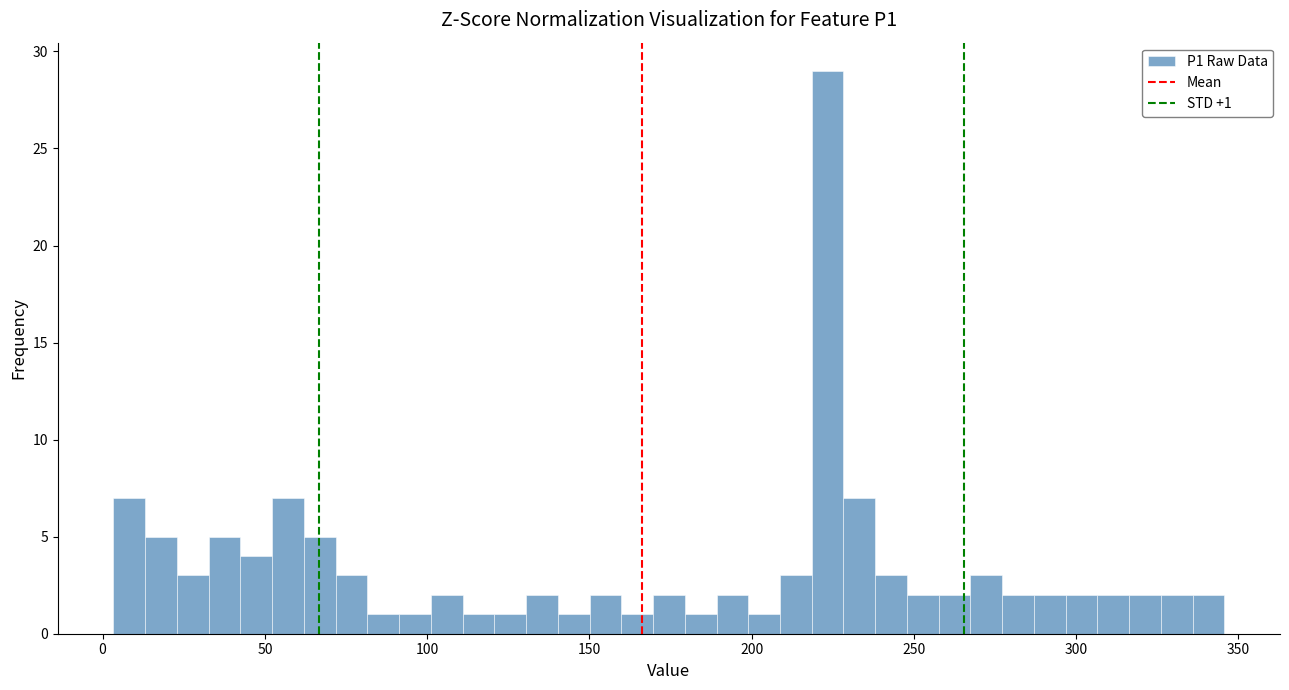

Around what value on the x-axis is the tallest bar? Give the approximate position of its centre, as read against the axis.

225